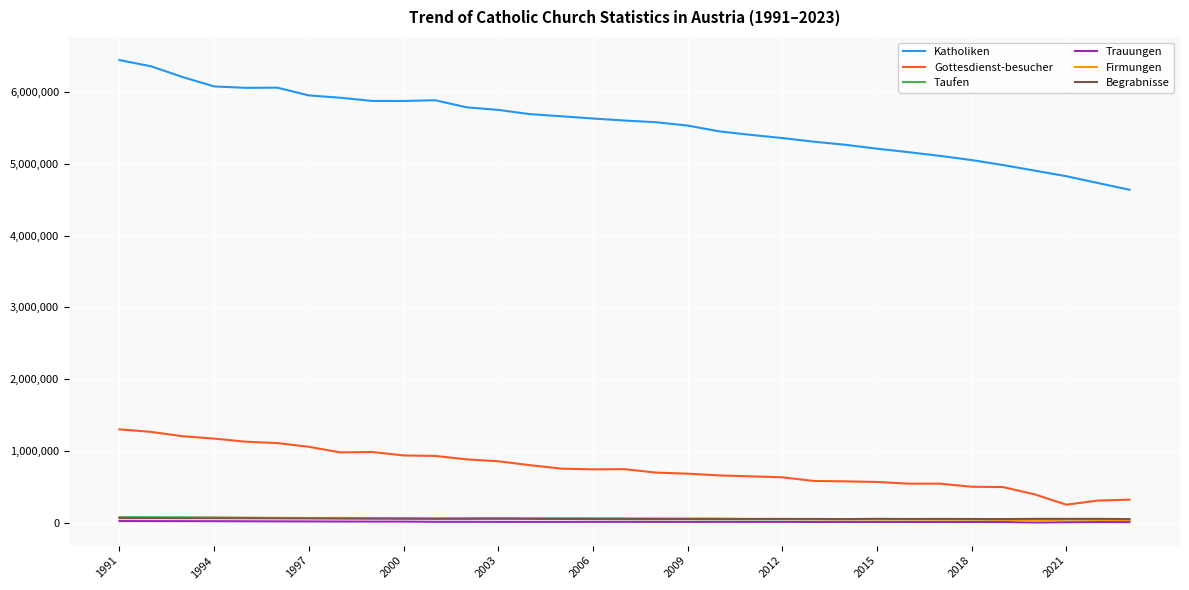

What is the maximum value shown in the chart?

6445649